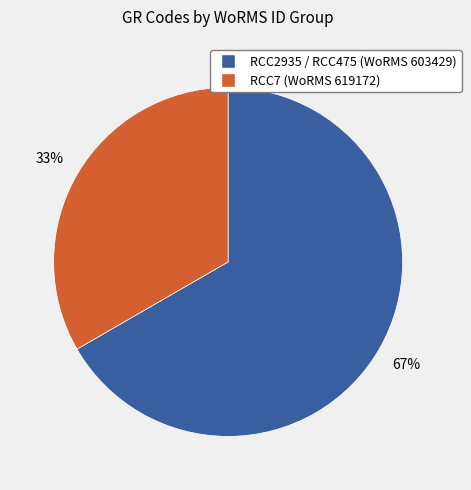

Rank the categories by value from lowest to highest.

RCC7 (WoRMS 619172), RCC2935 / RCC475 (WoRMS 603429)